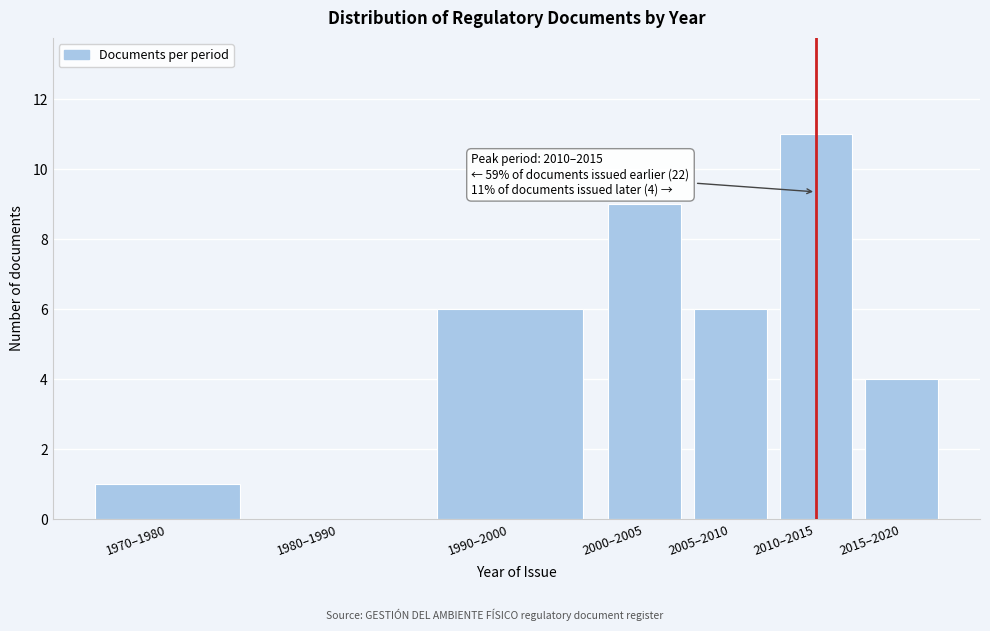

Reading left to right, extract all data points from this chart.

1970–1980=1	1980–1990=0	1990–2000=6	2000–2005=9	2005–2010=6	2010–2015=11	2015–2020=4